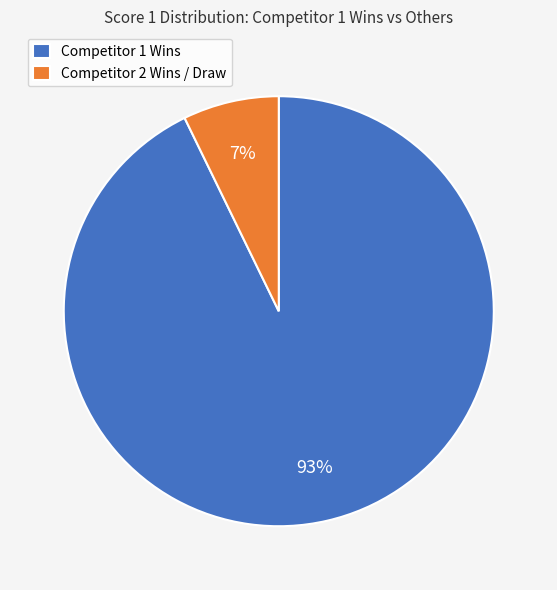

True or false: Competitor 2 Wins / Draw accounts for 7% of the total.

True